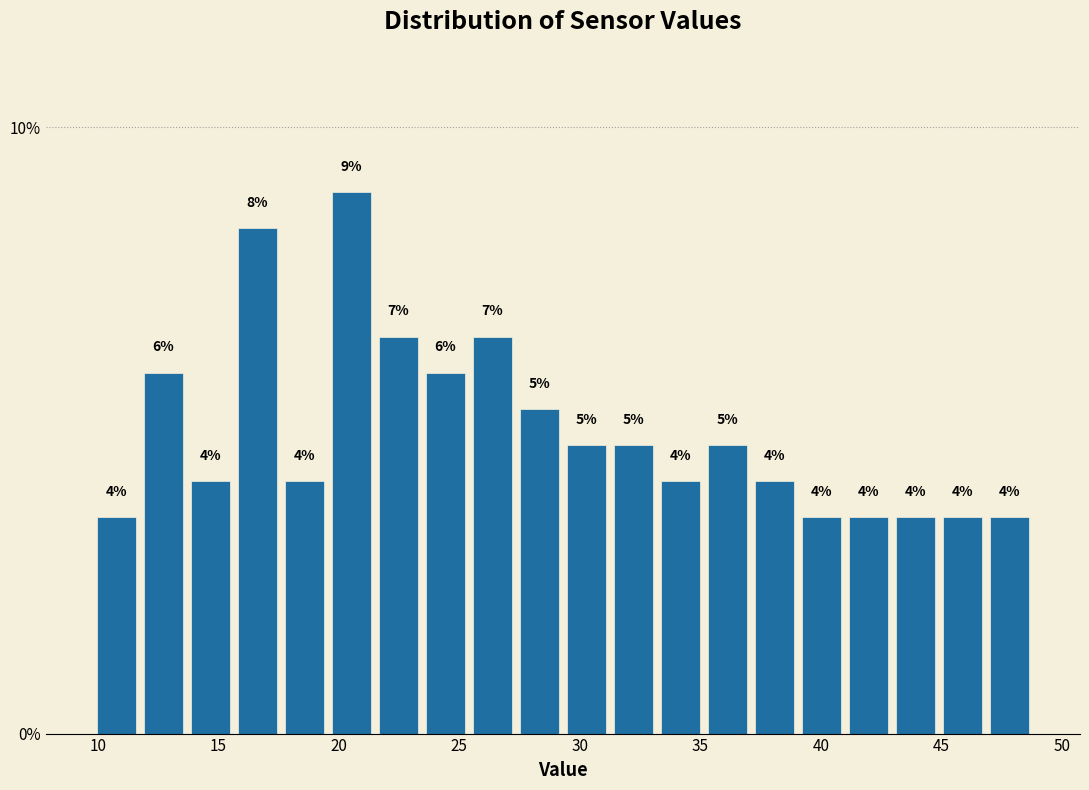

Around what value on the x-axis is the tallest bar? Give the approximate position of its centre, as read against the axis.

20.5